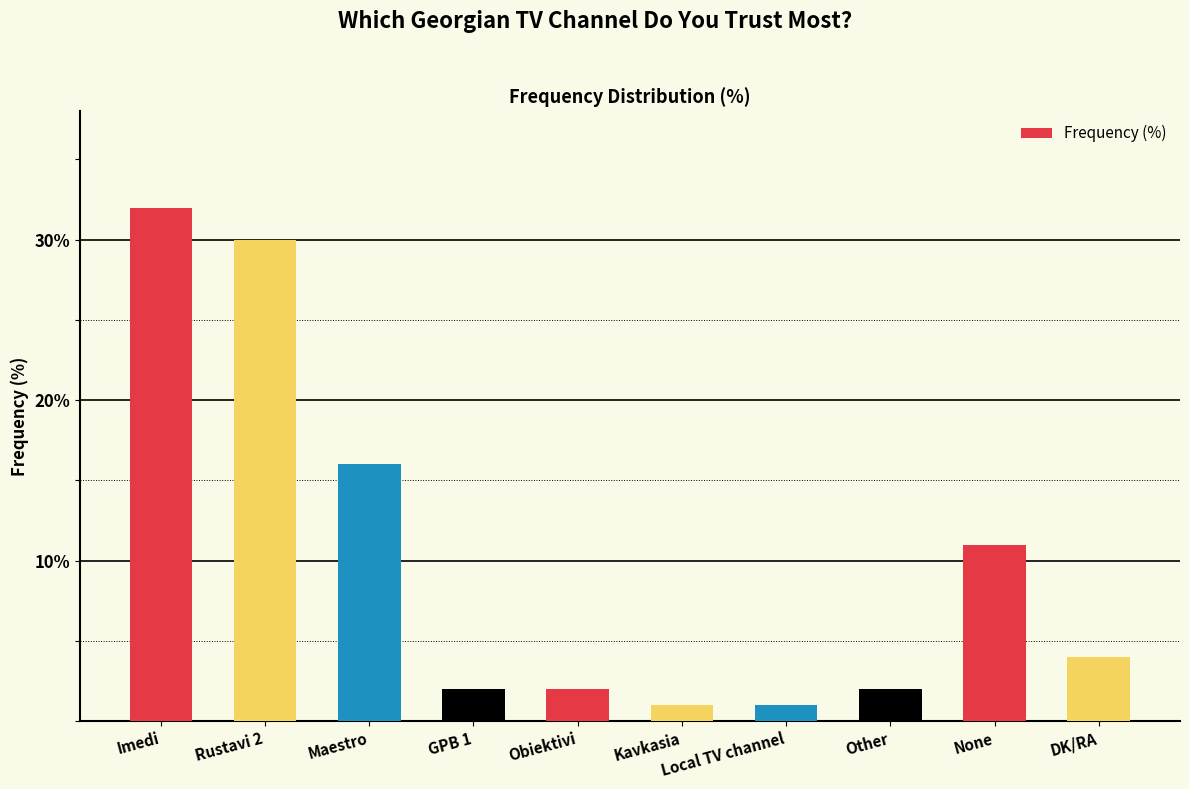

What is the difference between the maximum and minimum values?

31